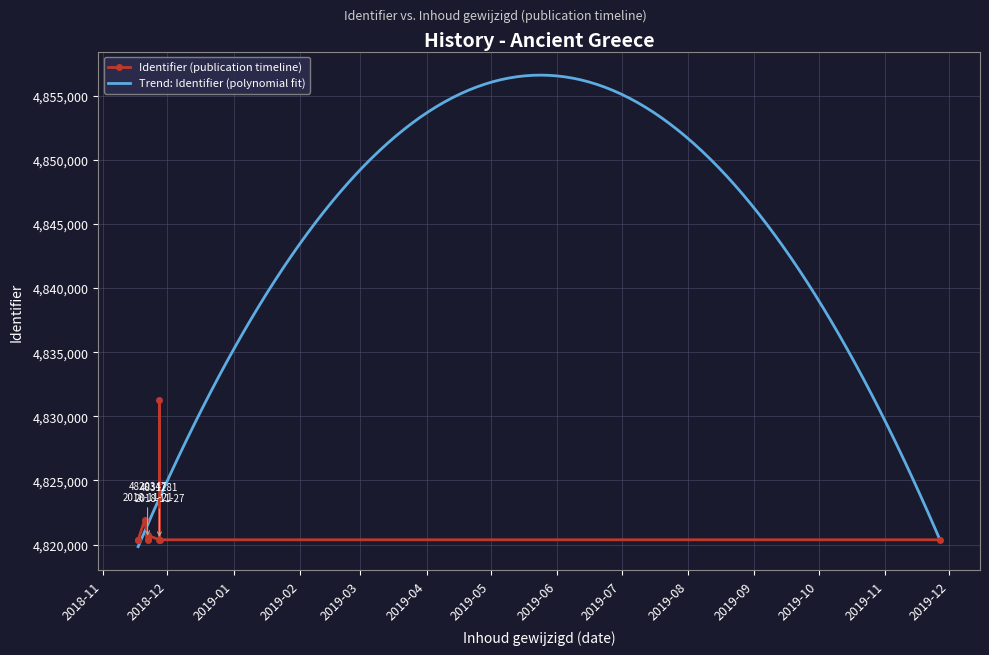

What is the label of the 5th point from the right?

2018-11-21 20:40:10